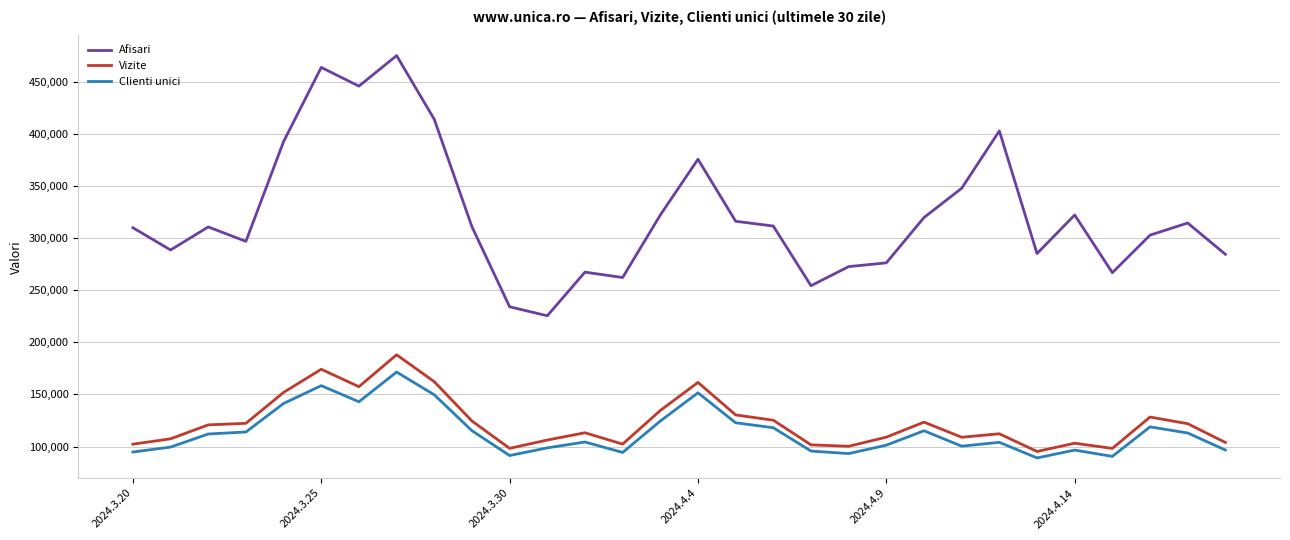

What is the average value of the Vizite series?

122951